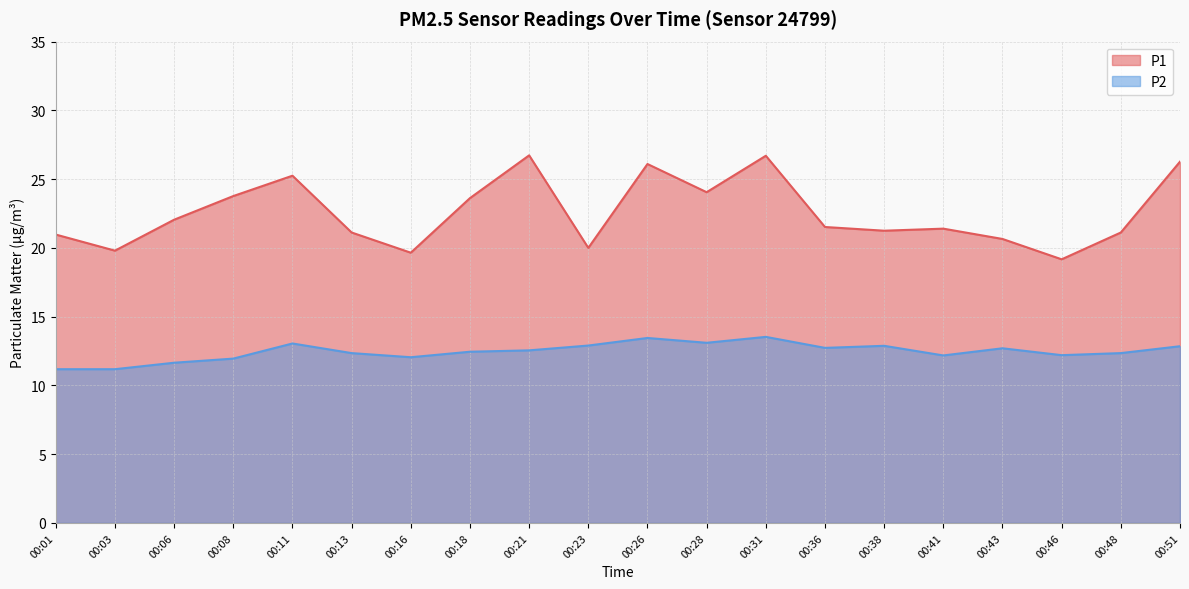

What is the difference between the second highest and second lowest values in the P2 series?

2.3